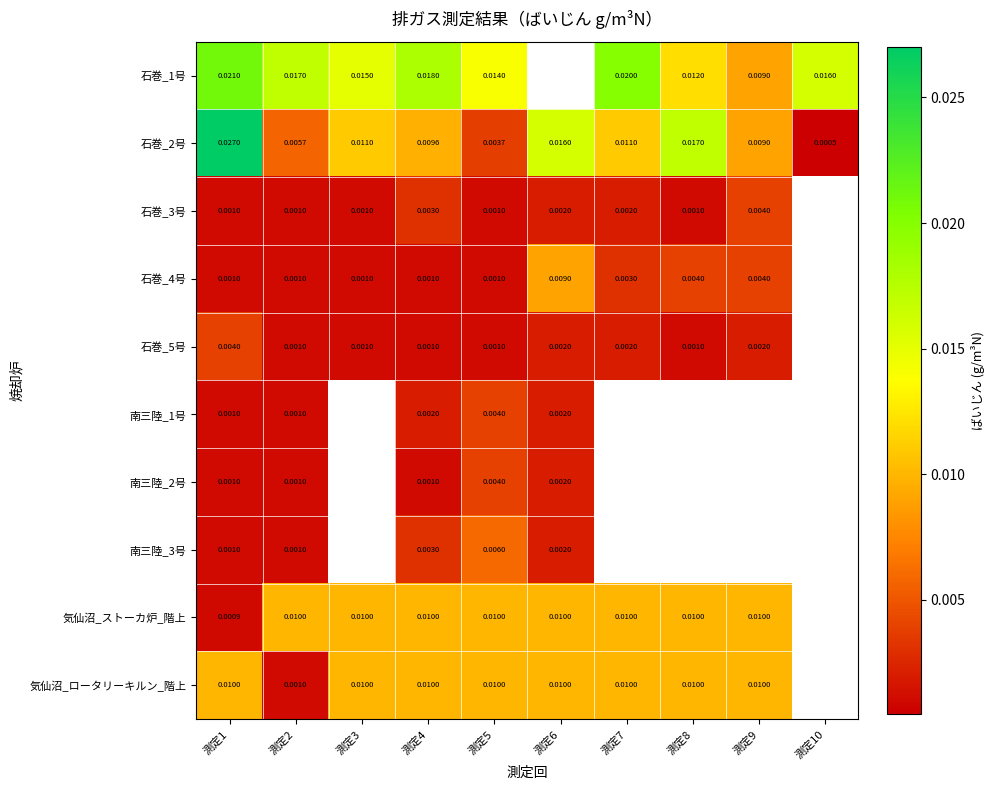

How many distinct data groups are displayed?

10